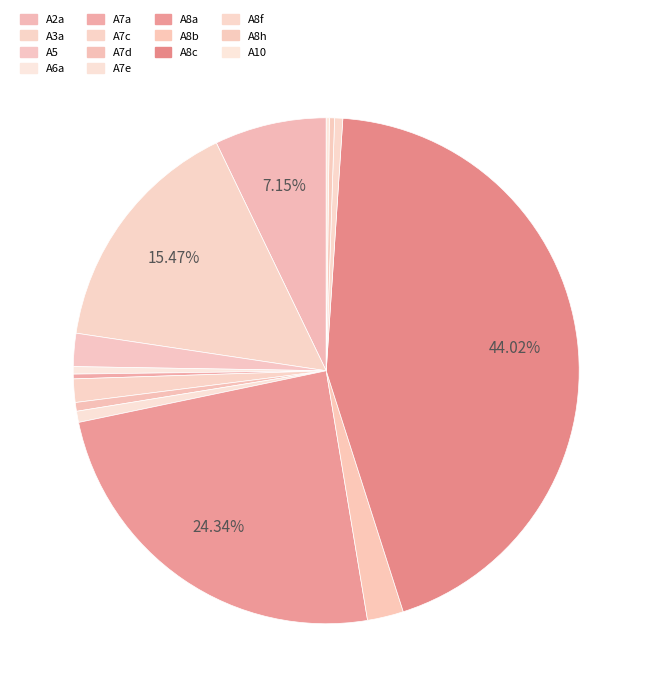

The A7a slice represents 1% of the pie. True or false?

False